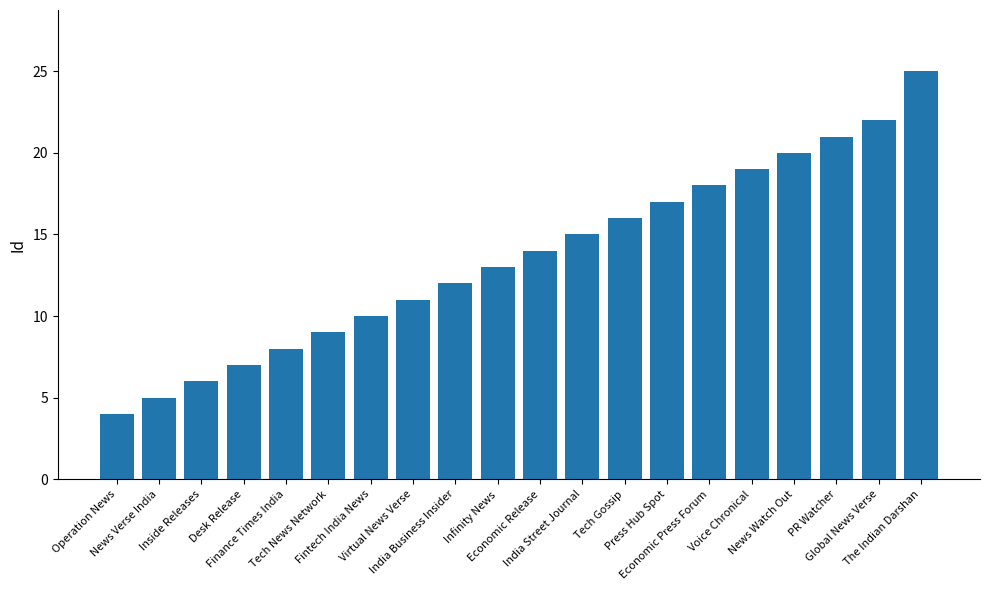

Reading right to left, transcribe all the data shown in this chart.

The Indian Darshan=25	Global News Verse=22	PR Watcher=21	News Watch Out=20	Voice Chronical=19	Economic Press Forum=18	Press Hub Spot=17	Tech Gossip=16	India Street Journal=15	Economic Release=14	Infinity News=13	India Business Insider=12	Virtual News Verse=11	Fintech India News=10	Tech News Network=9	Finance Times India=8	Desk Release=7	Inside Releases=6	News Verse India=5	Operation News=4